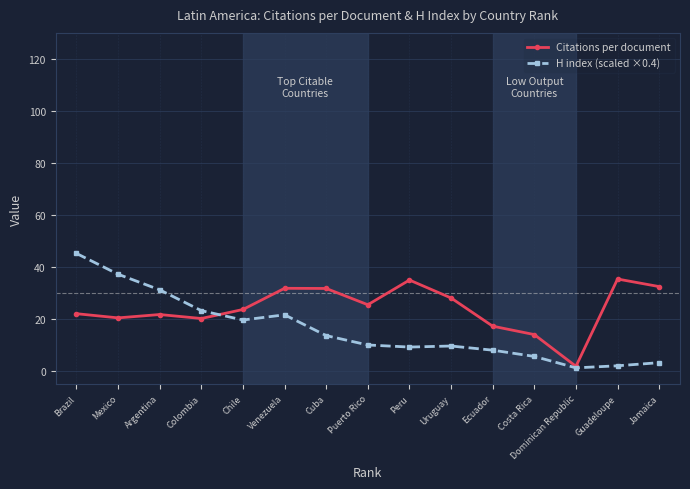

Rank the series by their maximum value, from lowest to highest.

Citations per document, H index (scaled ×0.4)